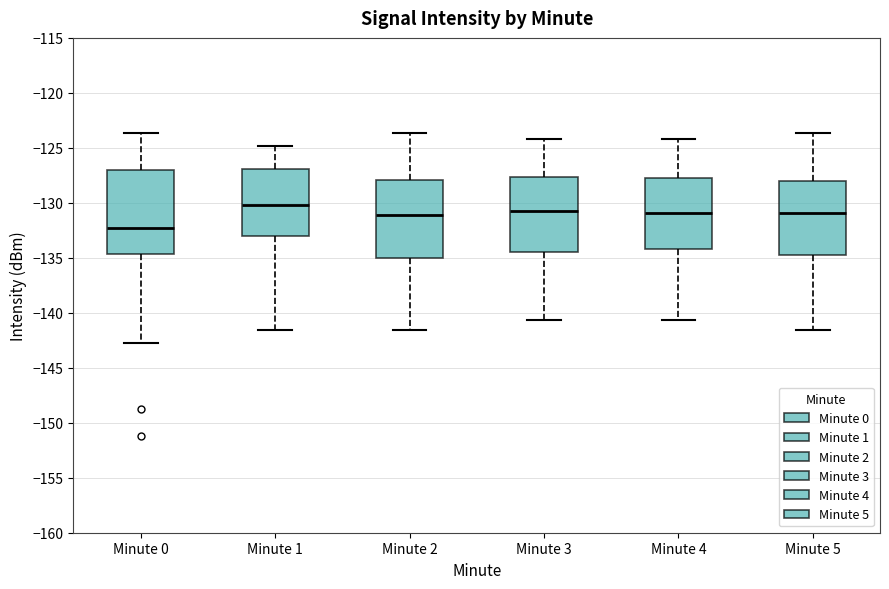

Which box is the tallest, from its lower edge to its upper edge?

Minute 0